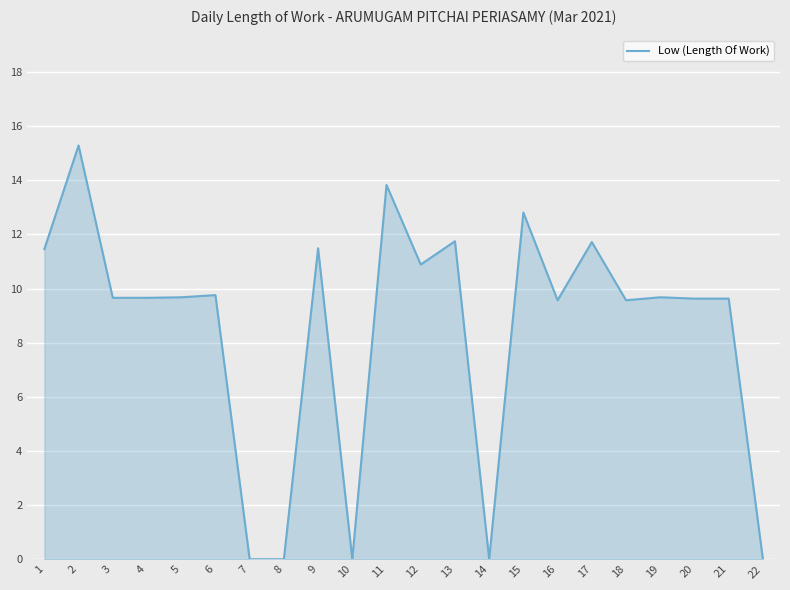

What is the difference between the maximum and minimum values?

15.3